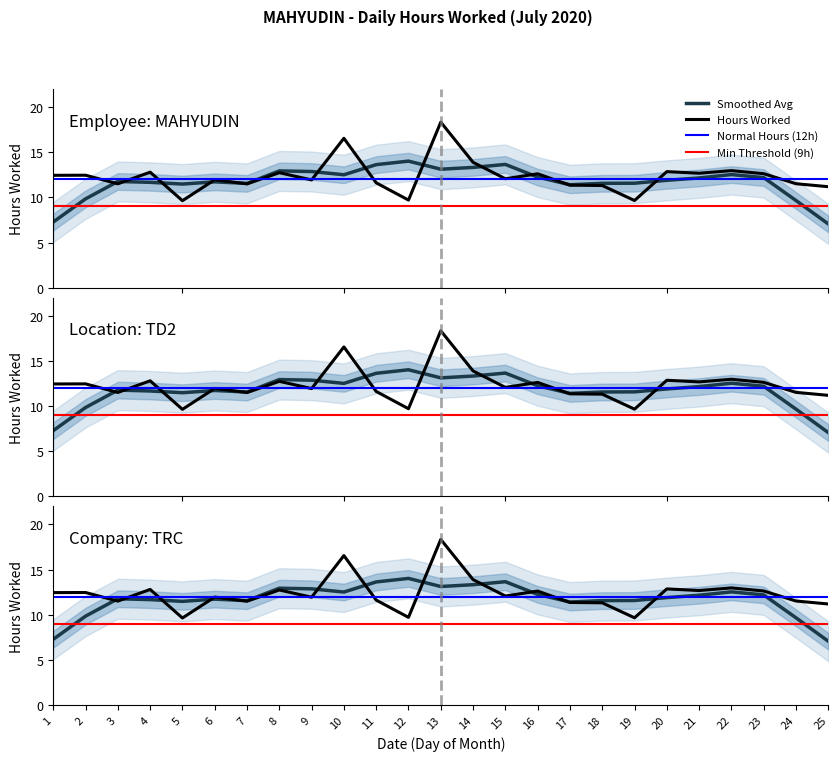

Which series has the largest range (max minus min)?

Hours Worked